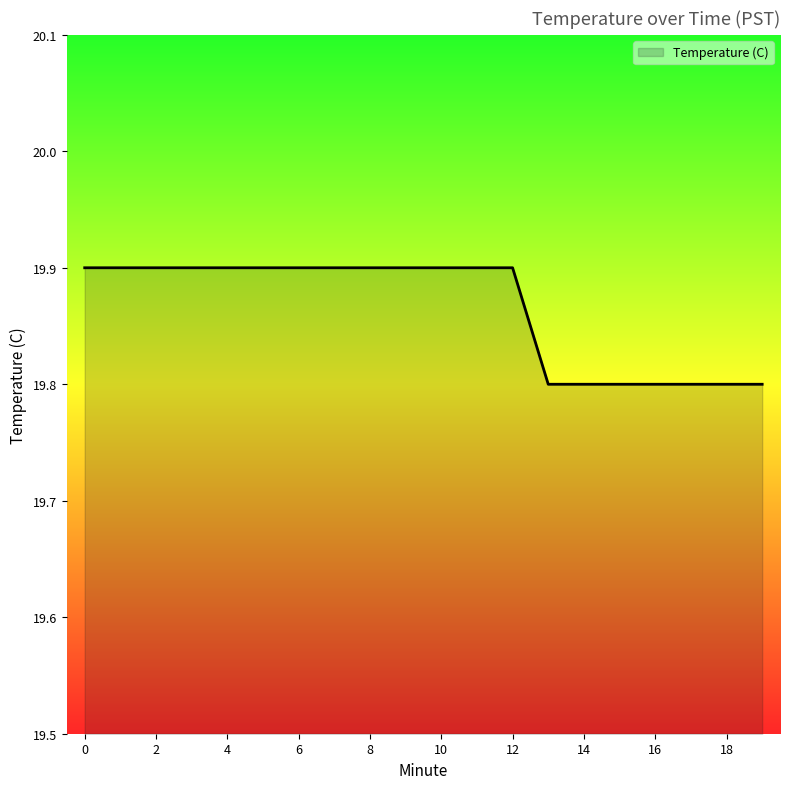

What is the maximum value shown in the chart?

19.9